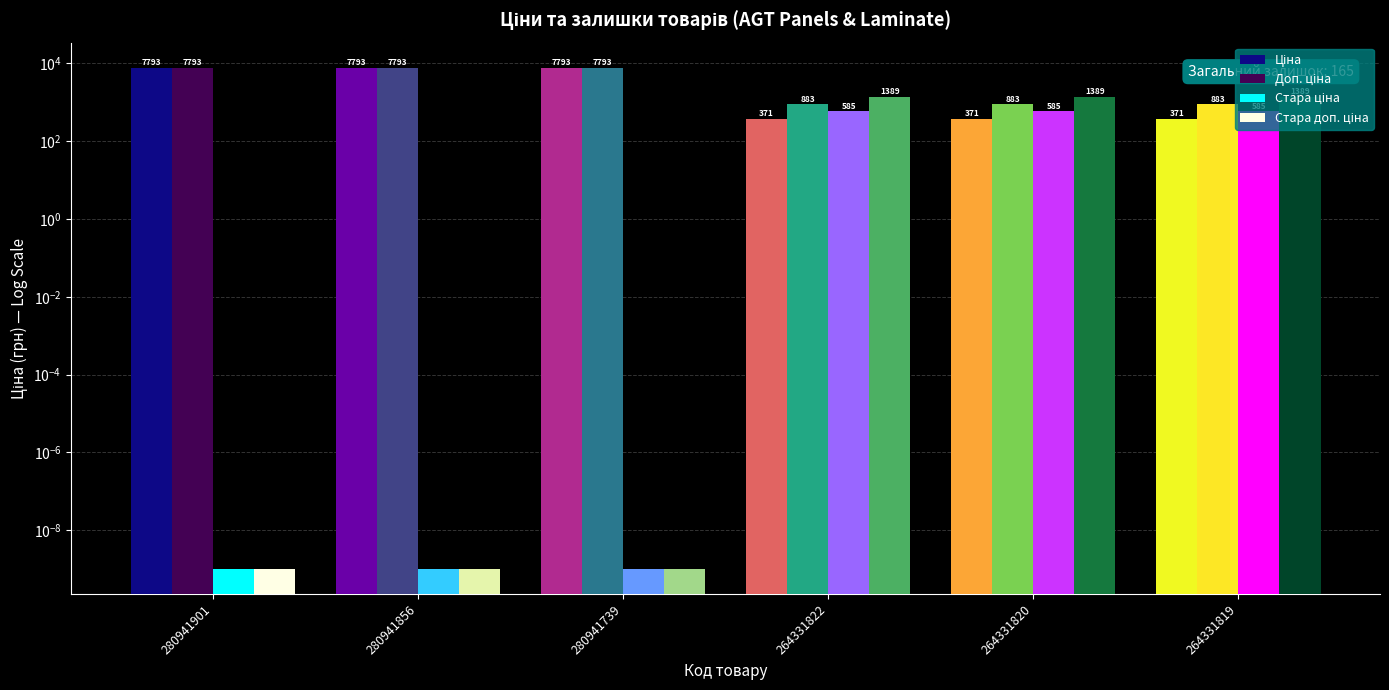

Between 280941739 and 280941856, which is larger?

280941739